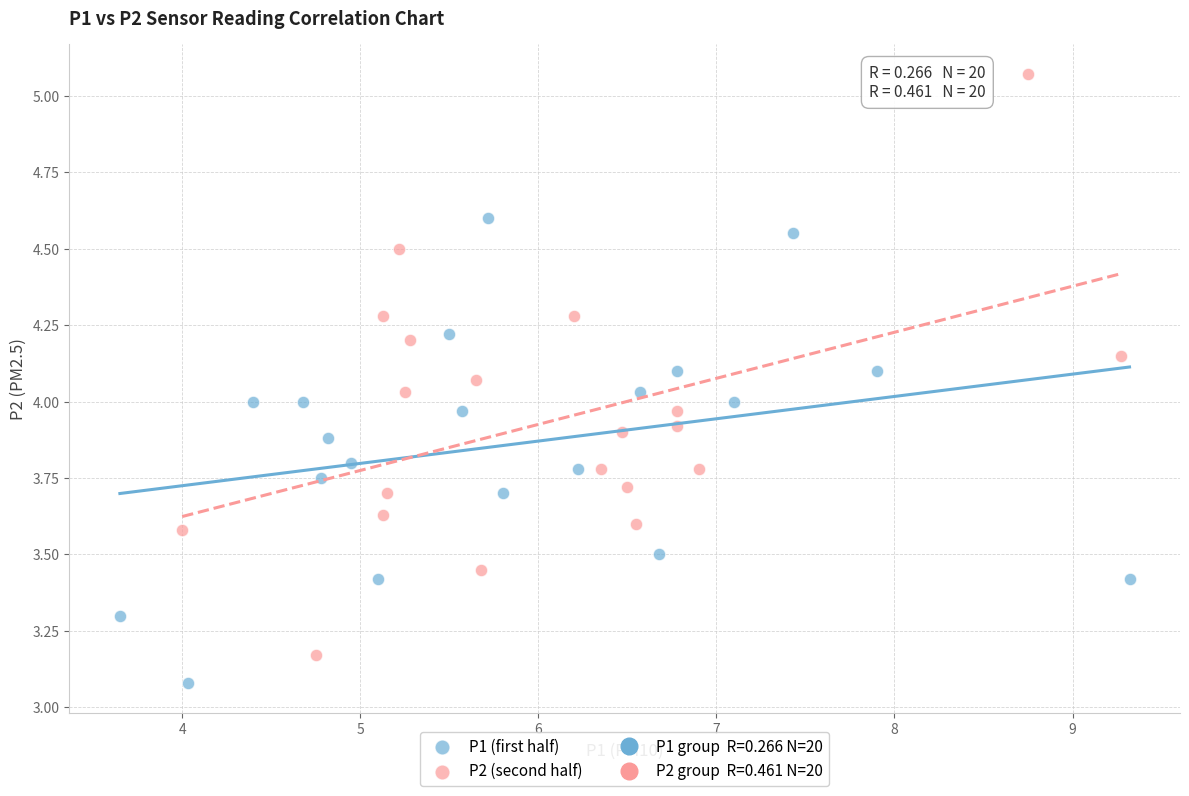

Which series contains the highest Y value?

P2 (second half)